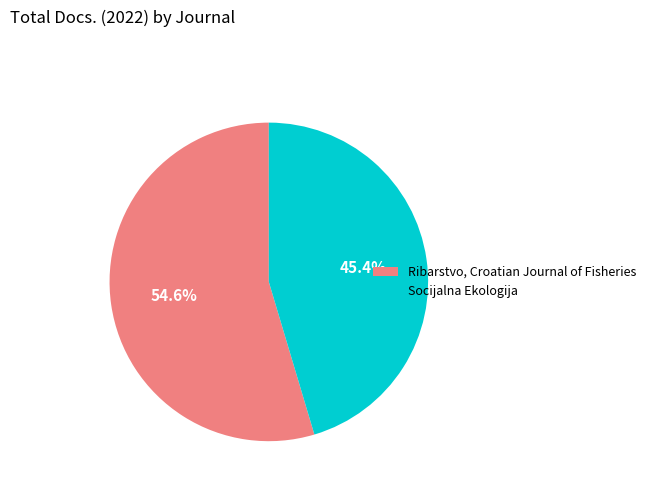

The Ribarstvo, Croatian Journal of Fisheries slice represents 55% of the pie. True or false?

True